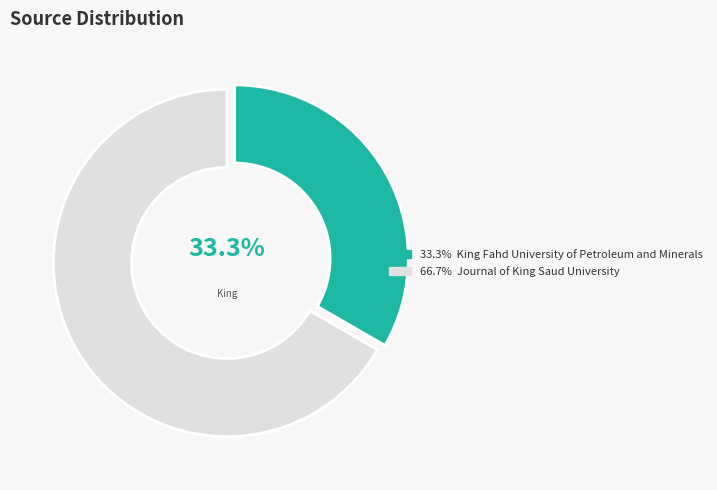

Combined, what portion of the pie is King Fahd University of Petroleum and Minerals and Journal of King Saud University?

100.0%